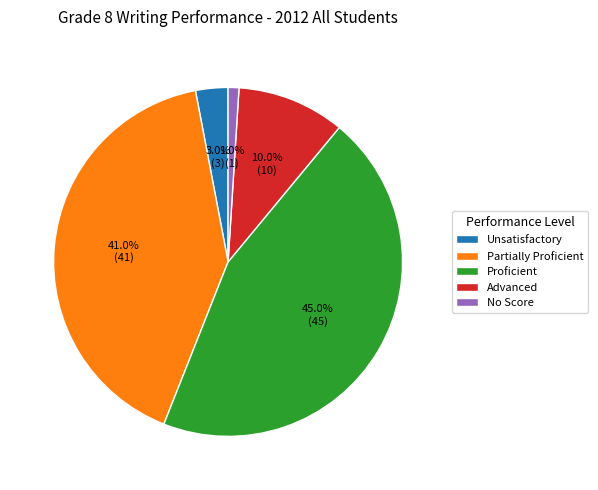

Does any single category account for the majority?

No